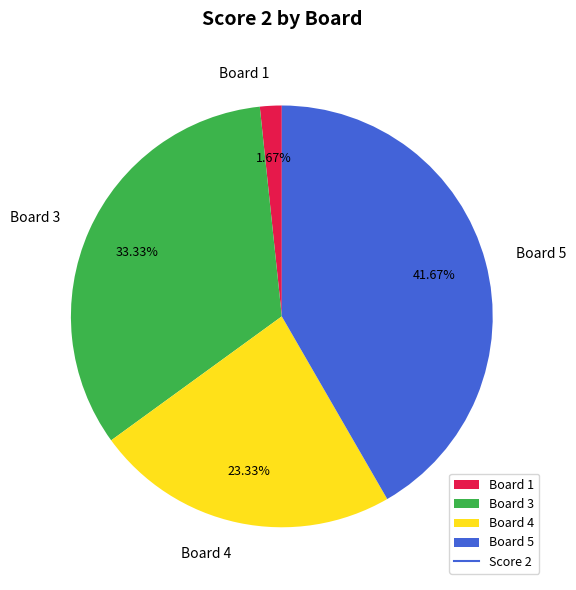

What is the ratio of the value at Board 4 to the value at Board 1?

14.0